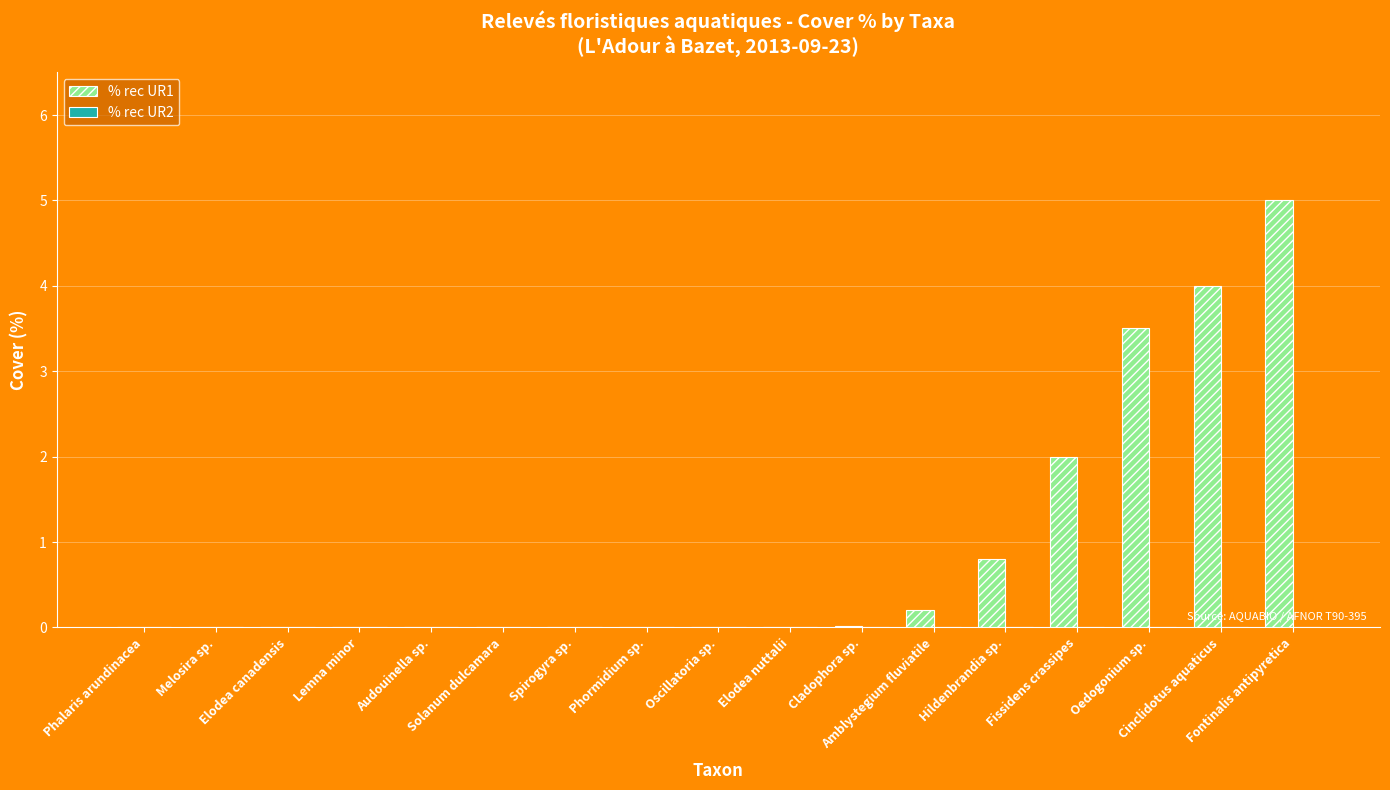

Are the bars horizontal?

No